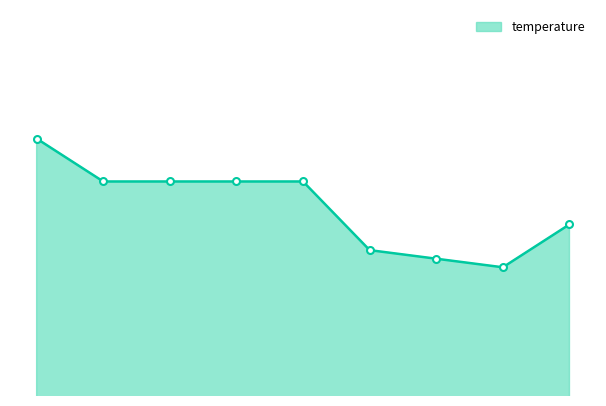

How many values are between 9 and 10?

4